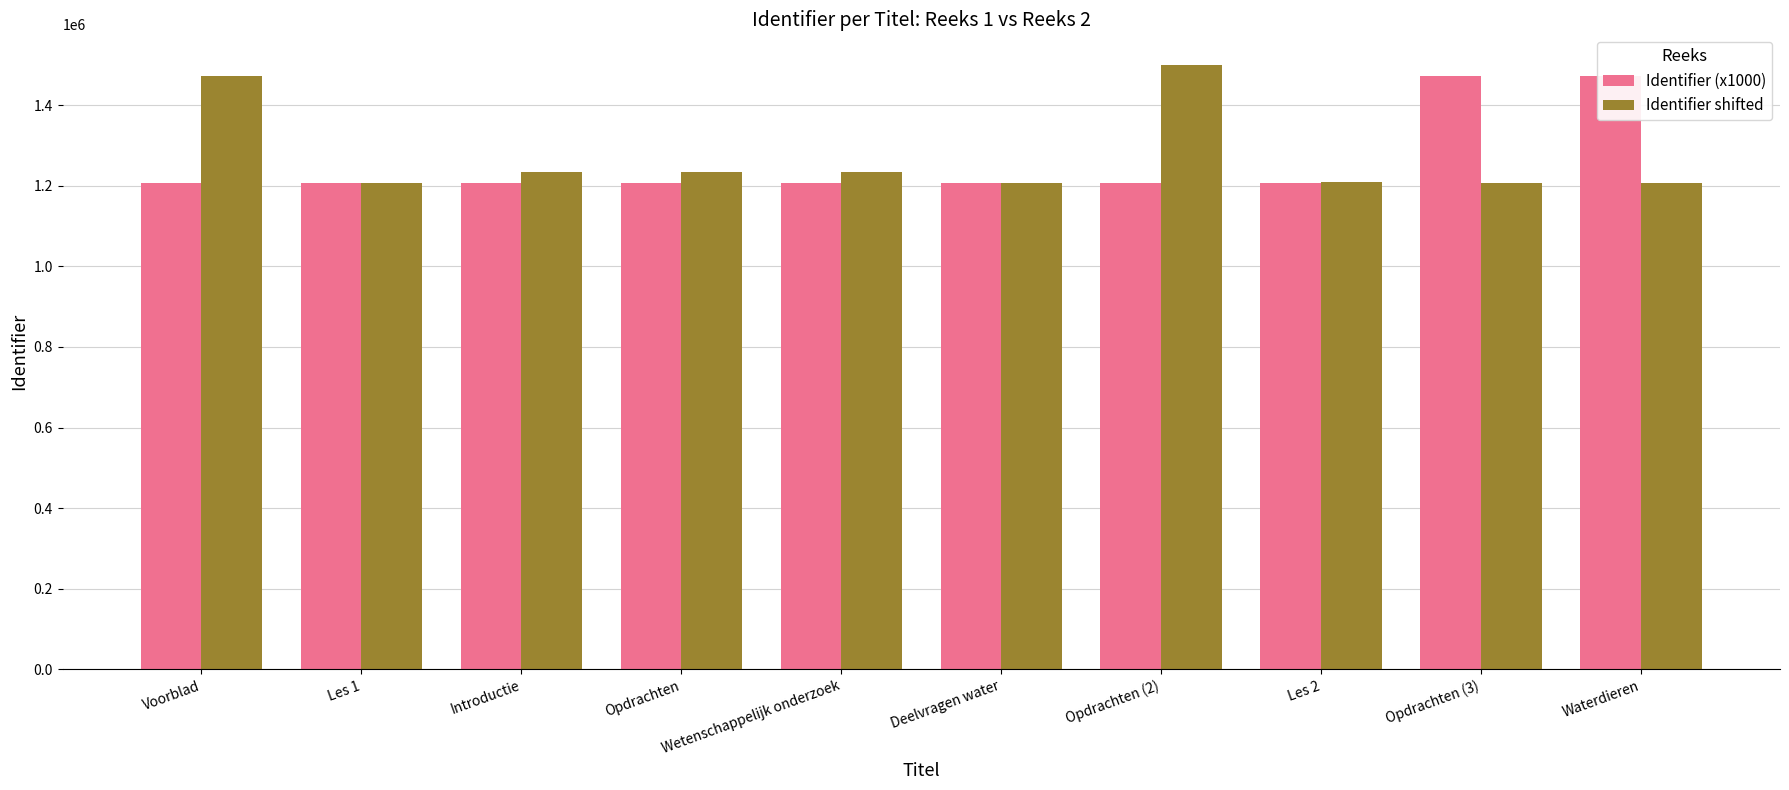

What is the label of the 8th bar from the right?

Introductie